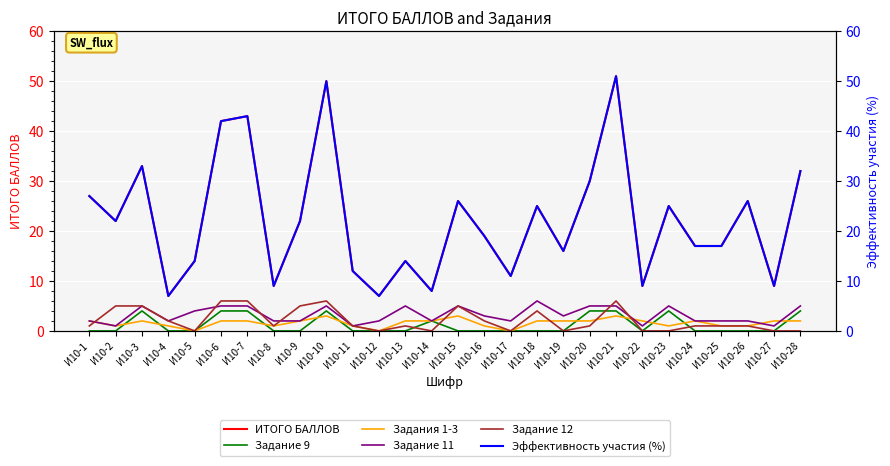

How many times do Задание 12 and Задания 1-3 cross each other?

5